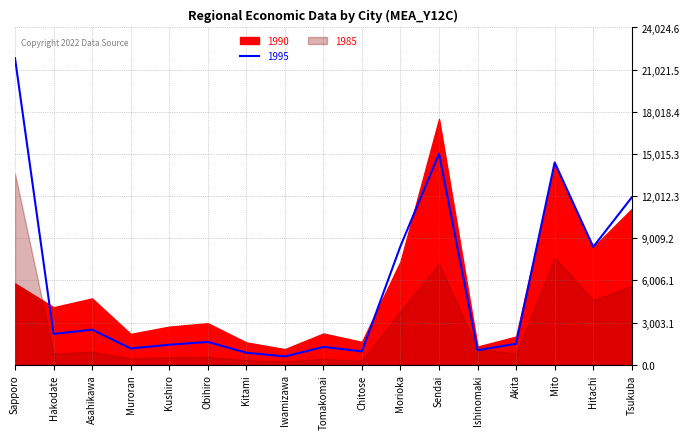

True or false: 1985 and 1990 intersect in this chart.

True